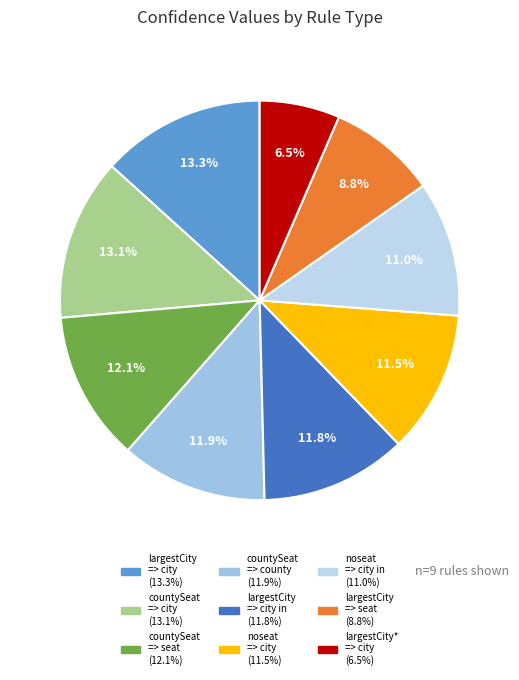

Rank the categories by value from highest to lowest.

dbo:largestCity => city, dbo:countySeat => city, dbo:countySeat => seat, dbo:countySeat => county, dbo:largestCity => city in, dbp:noseat => city, dbp:noseat => city in, dbo:largestCity => seat, dbp:largestCity => city